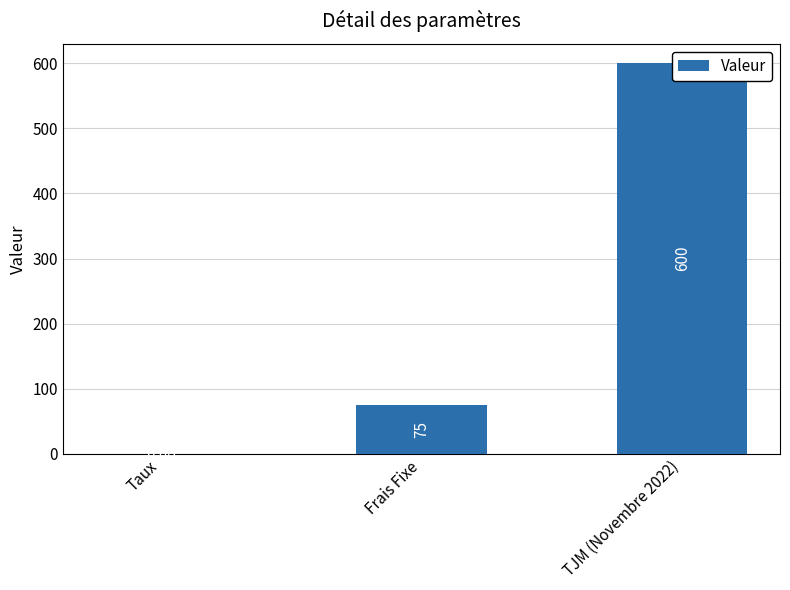

Which label corresponds to the largest value in the chart?

TJM (Novembre 2022)